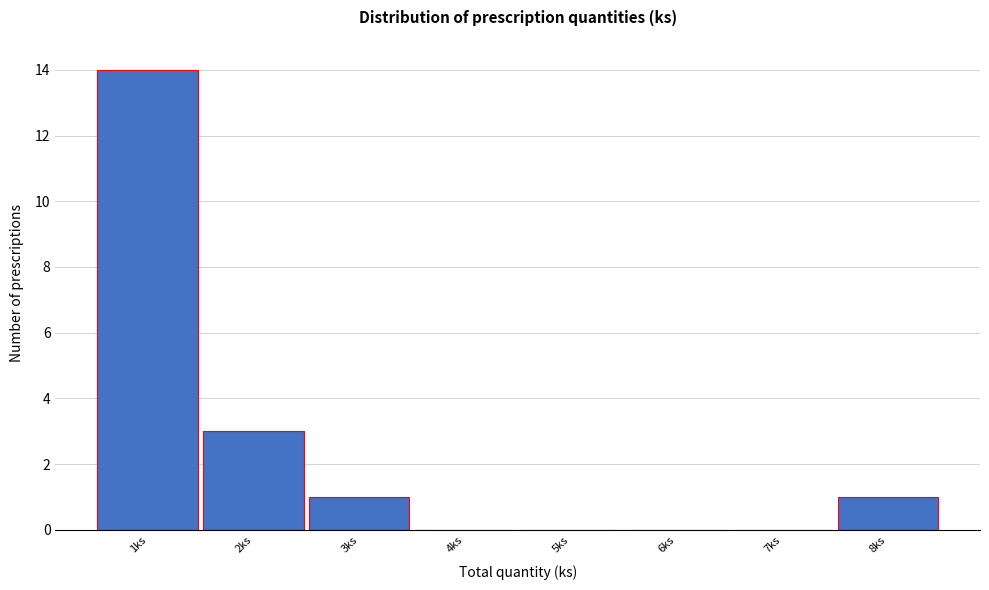

How tall is the bar that spans 2.5 to 3.5 on the x-axis? The values are not printed on the chart, so give them approximately, as read against the axis.

1